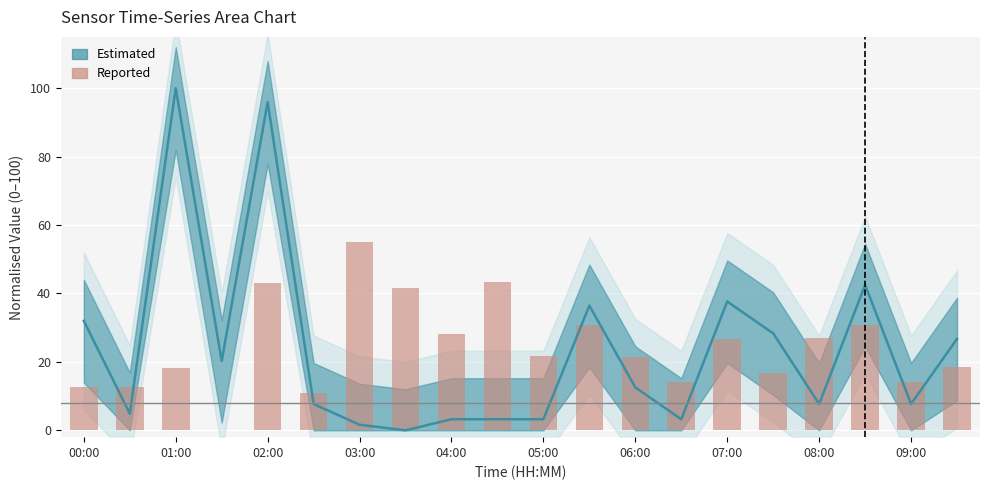

Is it true that the value at 19 is 18.5?

True